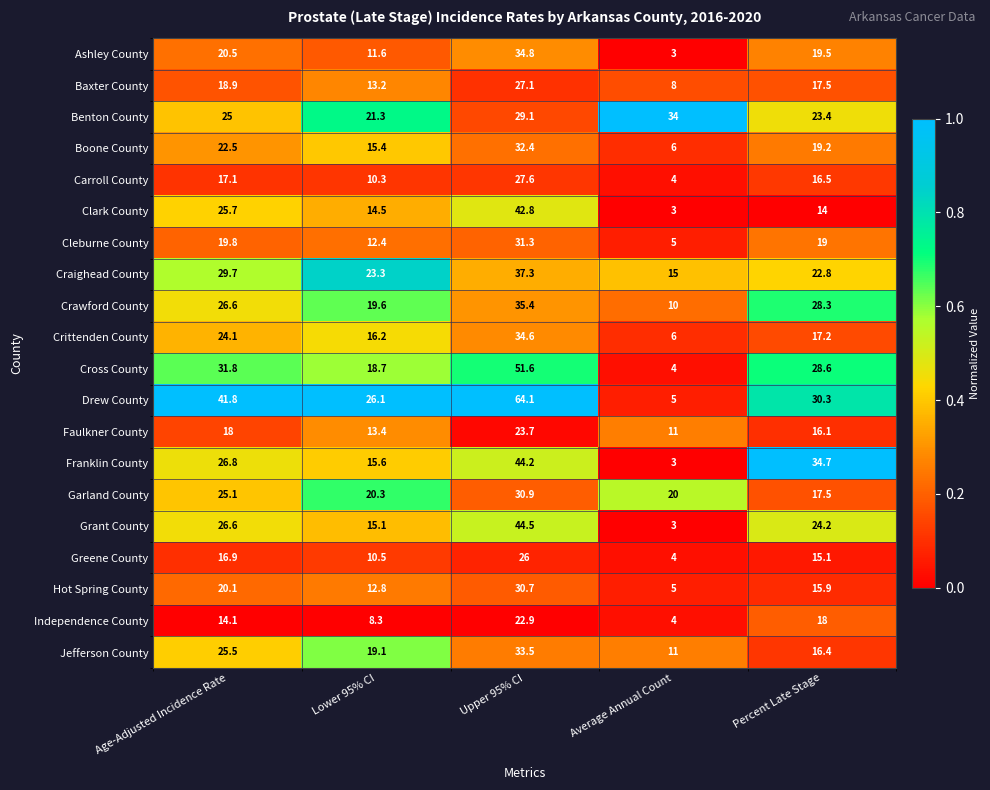

Is the value of Ashley County at Average Annual Count greater than the value of Independence County at Age-Adjusted Incidence Rate?

No